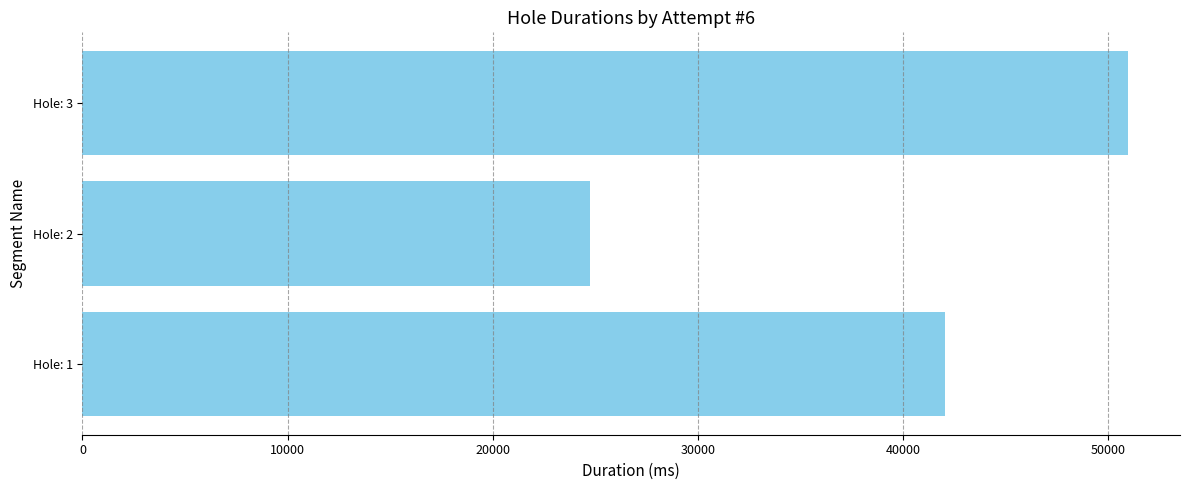

Where is the data nearest to the value 37845?

Hole: 1